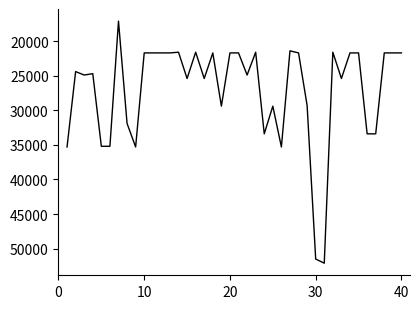

What is the difference between the maximum and minimum values?

34998